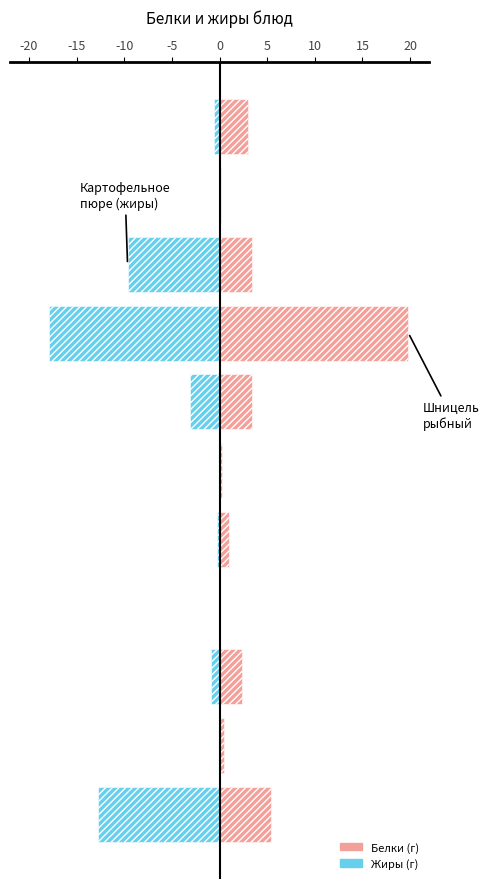

What is the difference between the Белки values at 15 and 10?

16.9